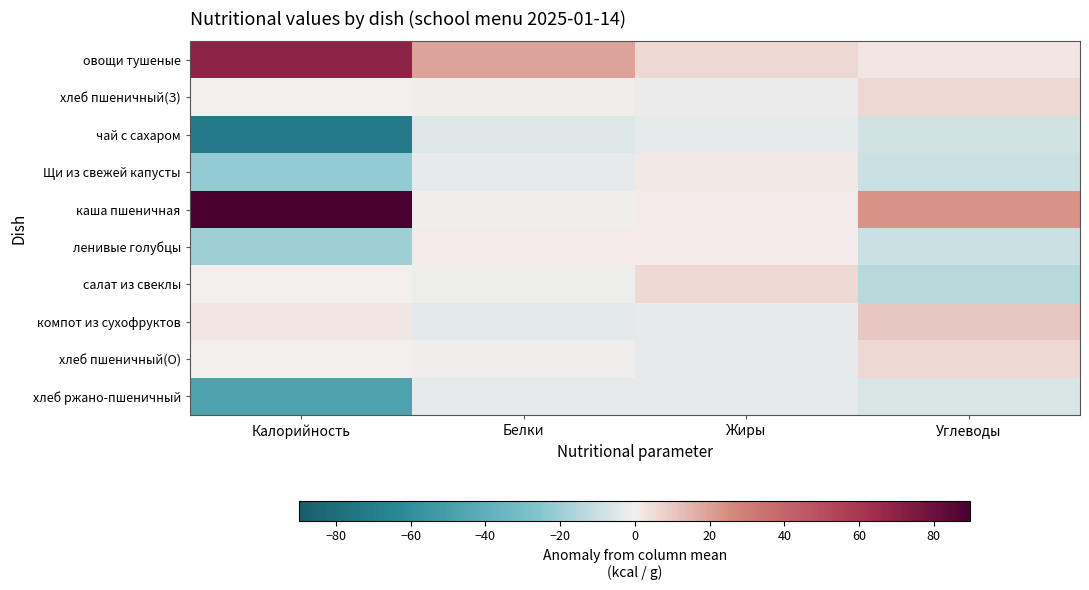

Reading left to right, list all the values displayed in this chart.

овощи тушеные: Калорийность=69.8	Белки=19.0	Жиры=5.8	Углеводы=2.2
хлеб пшеничный(З): Калорийность=-0.2	Белки=-1.0	Жиры=-2.2	Углеводы=6.2
чай с сахаром: Калорийность=-72.2	Белки=-5.0	Жиры=-3.2	Углеводы=-7.8
Щи из свежей капусты: Калорийность=-22.2	Белки=-3.0	Жиры=1.8	Углеводы=-9.8
каша пшеничная: Калорийность=89.8	Белки=-1.0	Жиры=0.8	Углеводы=23.2
ленивые голубцы: Калорийность=-20.2	Белки=1.0	Жиры=0.8	Углеводы=-9.8
салат из свеклы: Калорийность=-0.2	Белки=-2.0	Жиры=5.8	Углеводы=-13.8
компот из сухофруктов: Калорийность=2.8	Белки=-4.0	Жиры=-3.2	Углеводы=10.2
хлеб пшеничный(О): Калорийность=-0.2	Белки=-1.0	Жиры=-3.2	Углеводы=6.2
хлеб ржано-пшеничный: Калорийность=-47.2	Белки=-3.0	Жиры=-3.2	Углеводы=-6.8